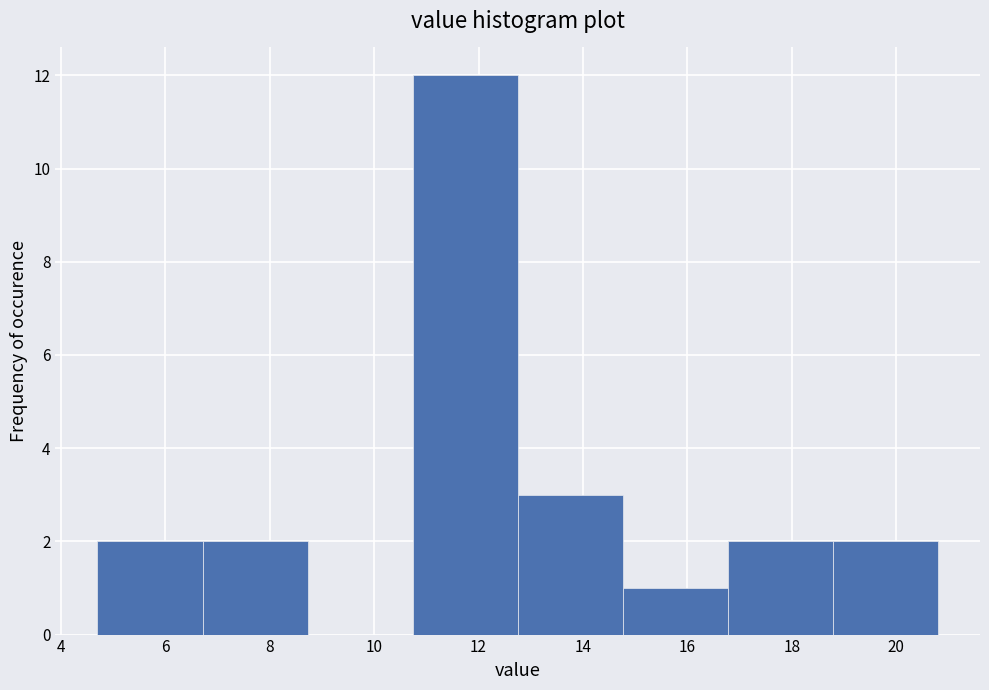

Reading left to right, transcribe this chart: for each bar, give the range it covers on the x-axis and its height. Neither the bar edges nor the heights are printed on the chart, so give them approximately, as read against the axes.

4.8 to 6.8: 2
6.8 to 8.8: 2
8.8 to 10.8: 0
10.8 to 12.8: 12
12.8 to 14.8: 3
14.8 to 16.8: 1
16.8 to 18.8: 2
18.8 to 20.8: 2